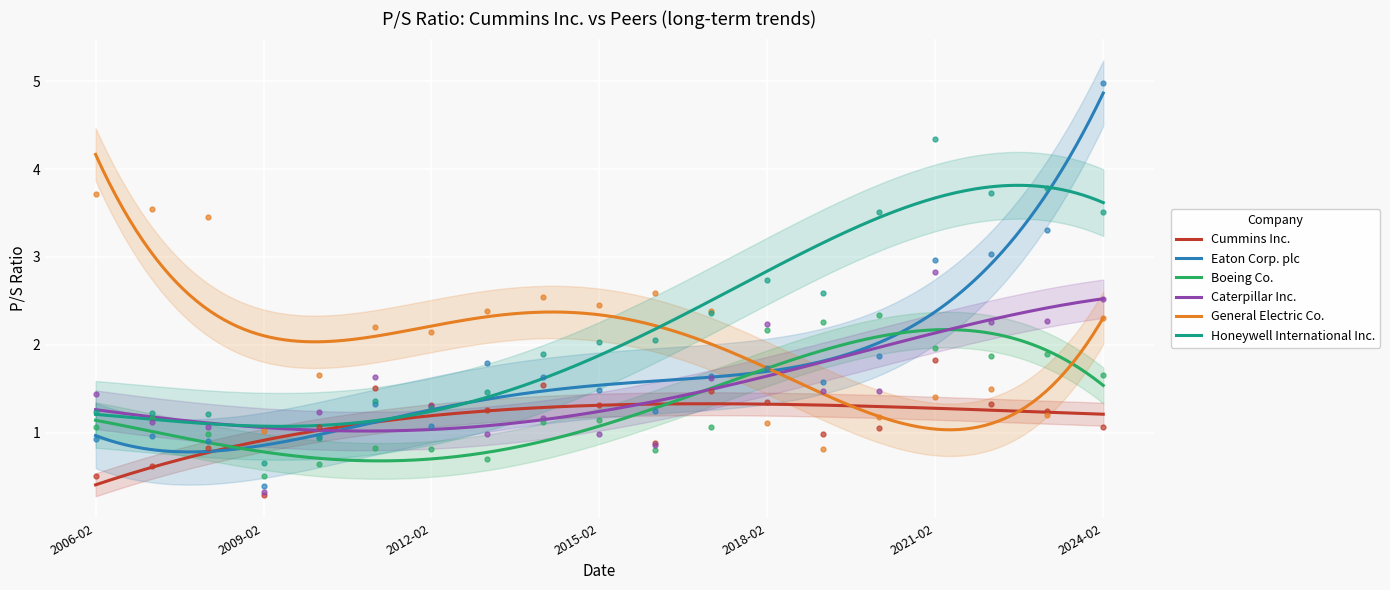

What is the minimum value for General Electric Co.?

1.0